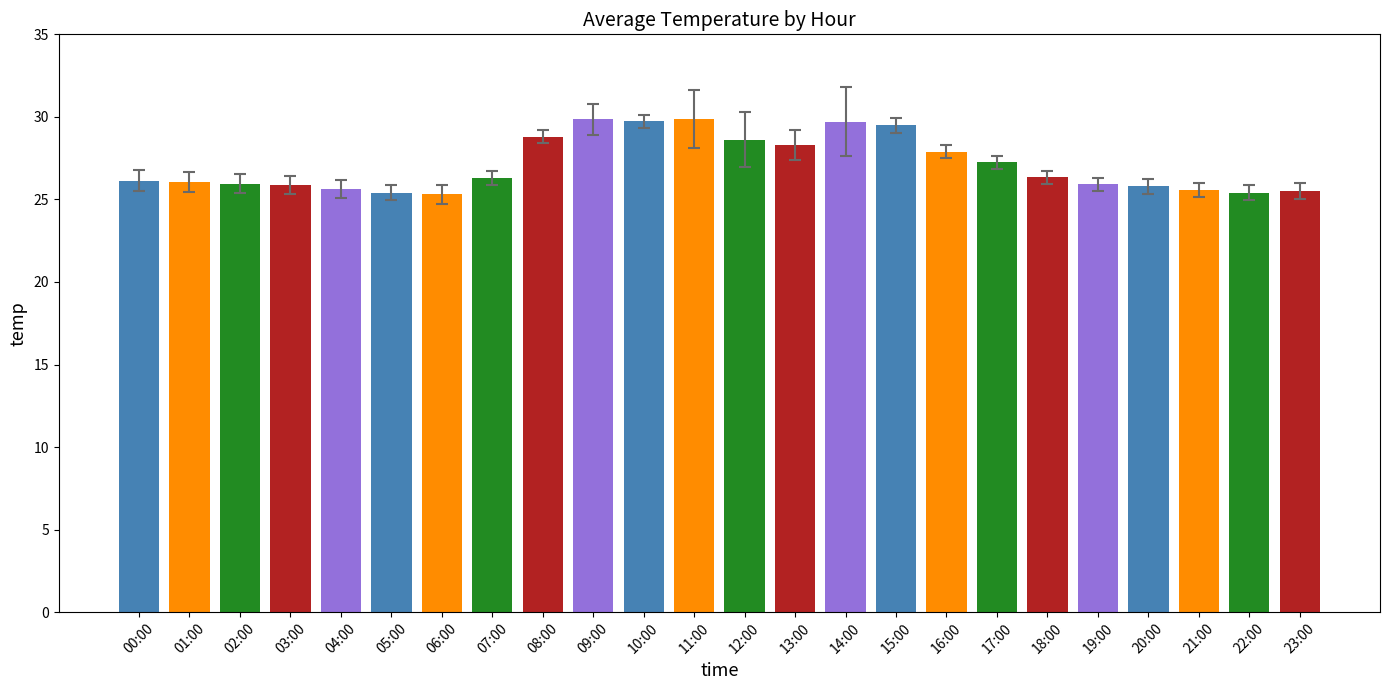

Which has a higher value, 02:00 or 14:00?

14:00